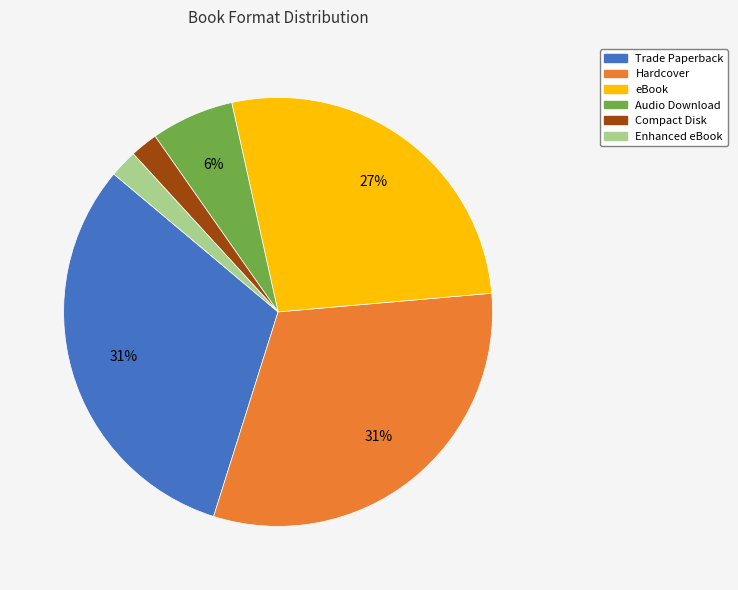

What is the ratio of the value at Hardcover to the value at Trade Paperback?

1.0